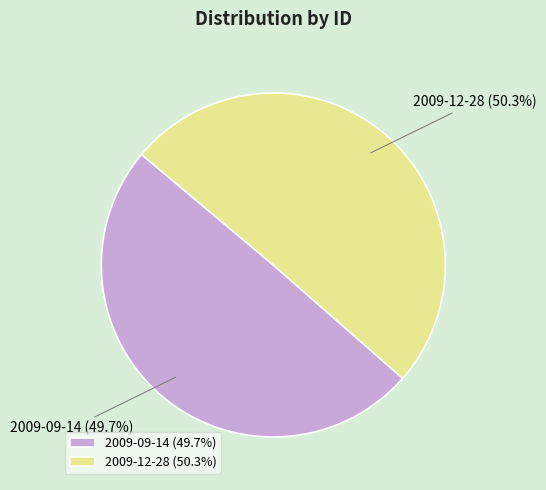

Rank the categories by value from highest to lowest.

2009-12-28, 2009-09-14